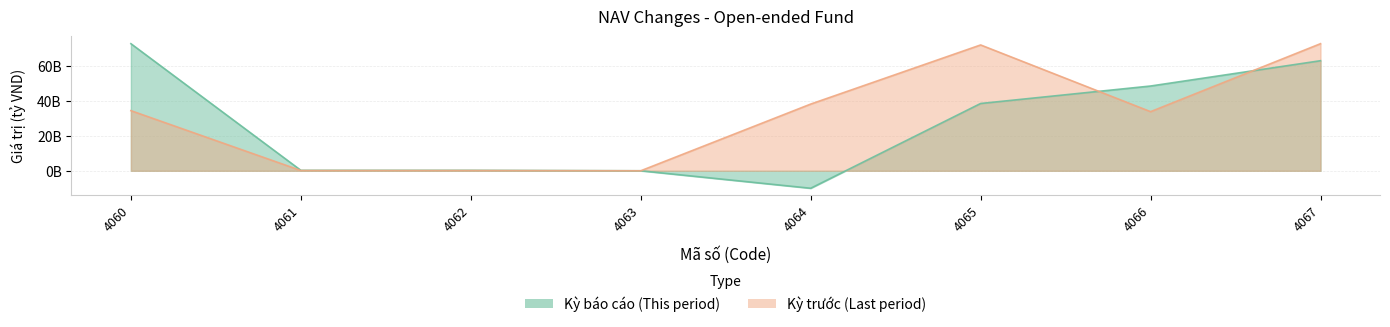

True or false: Kỳ báo cáo
This period has a value of 57.4 at 4065.

False